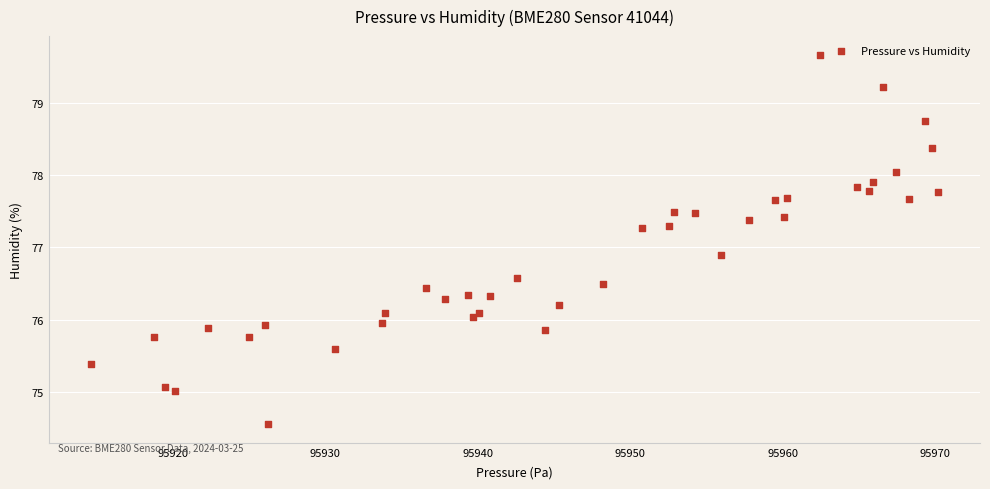

What Y value in the scatter plot is closest to 77?

76.9